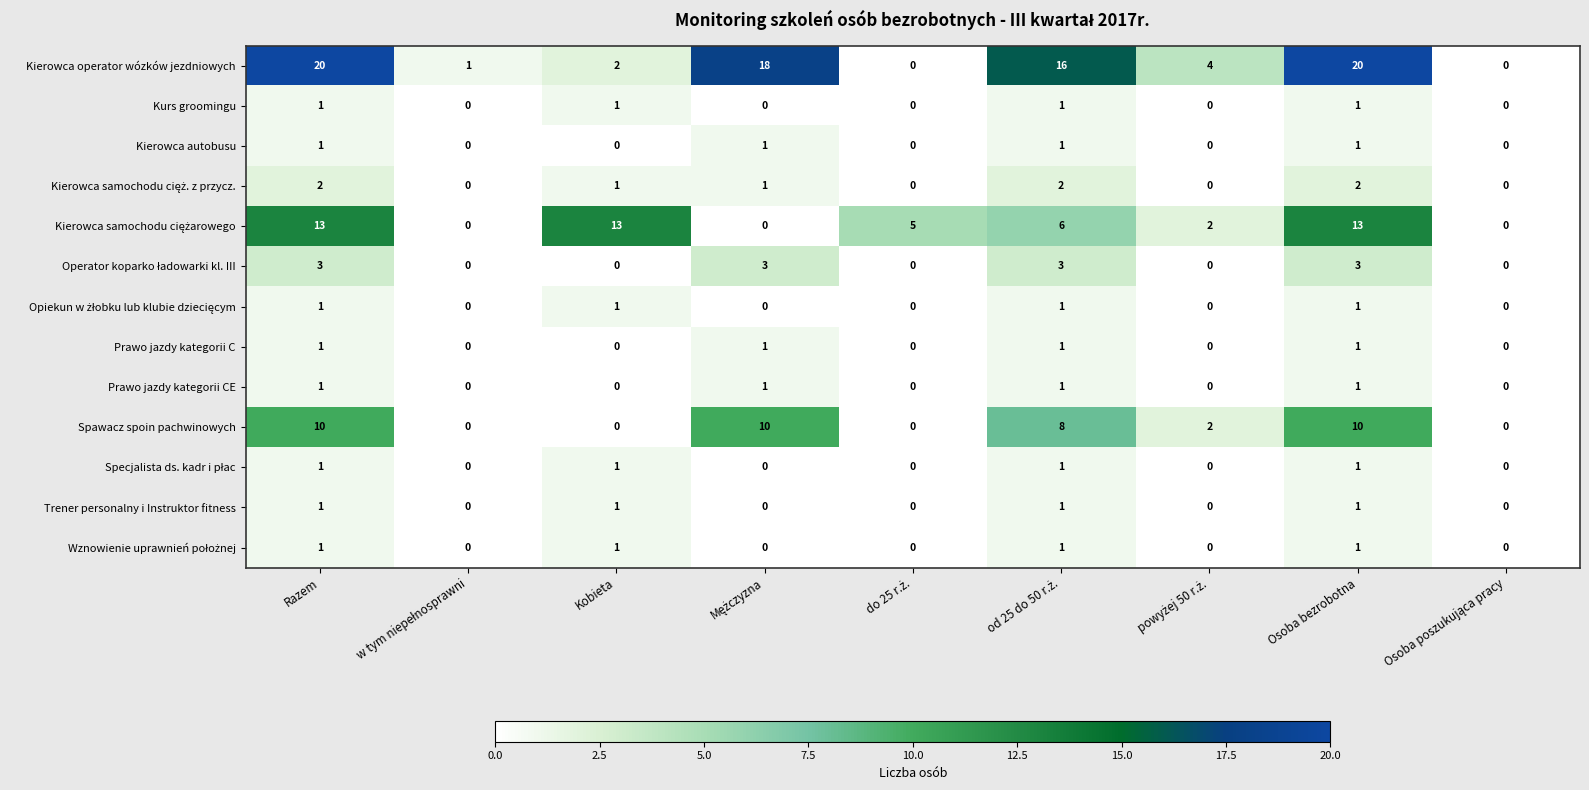

At how many categories does at least one series exceed 11?

5